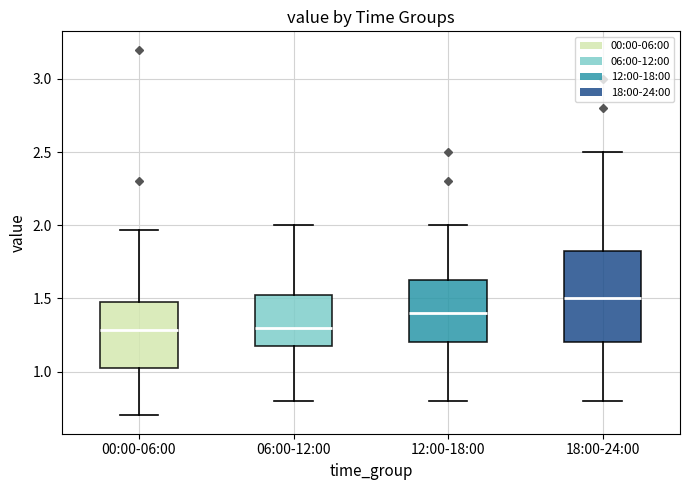

Which box has the highest median line?

18:00-24:00